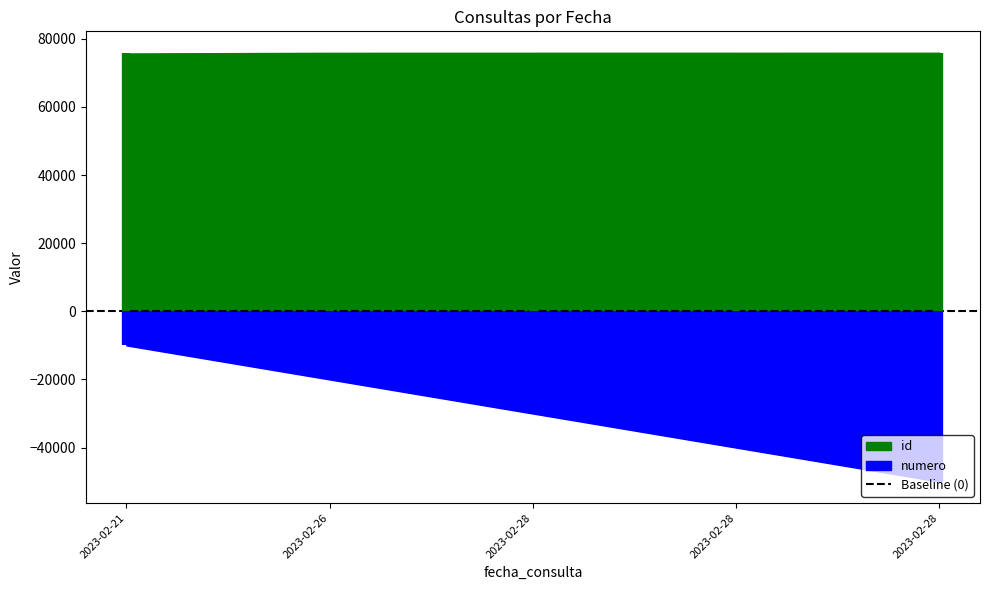

Rank the series by their average value, from highest to lowest.

id, numero